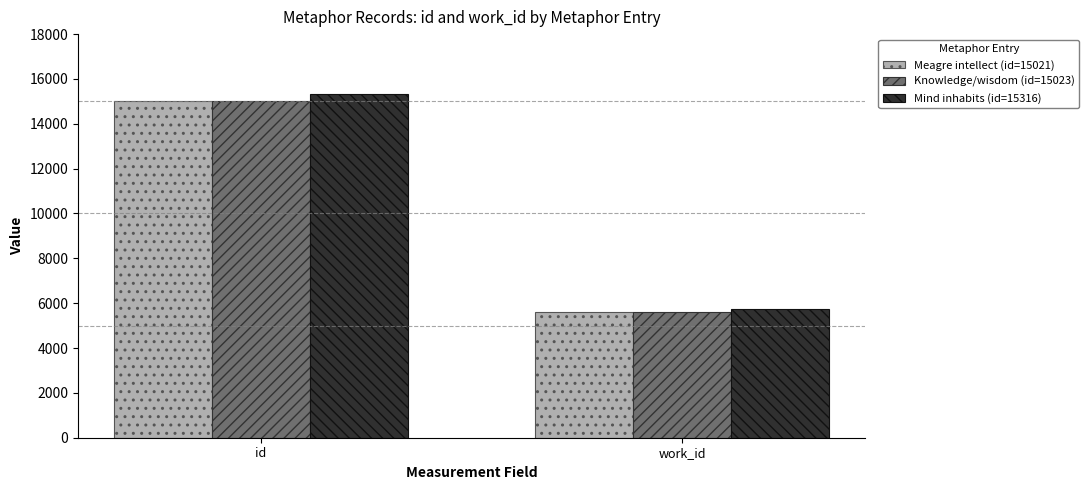

What is the value of the Mind inhabits (id=15316) bar at the 1st from the left?

15316